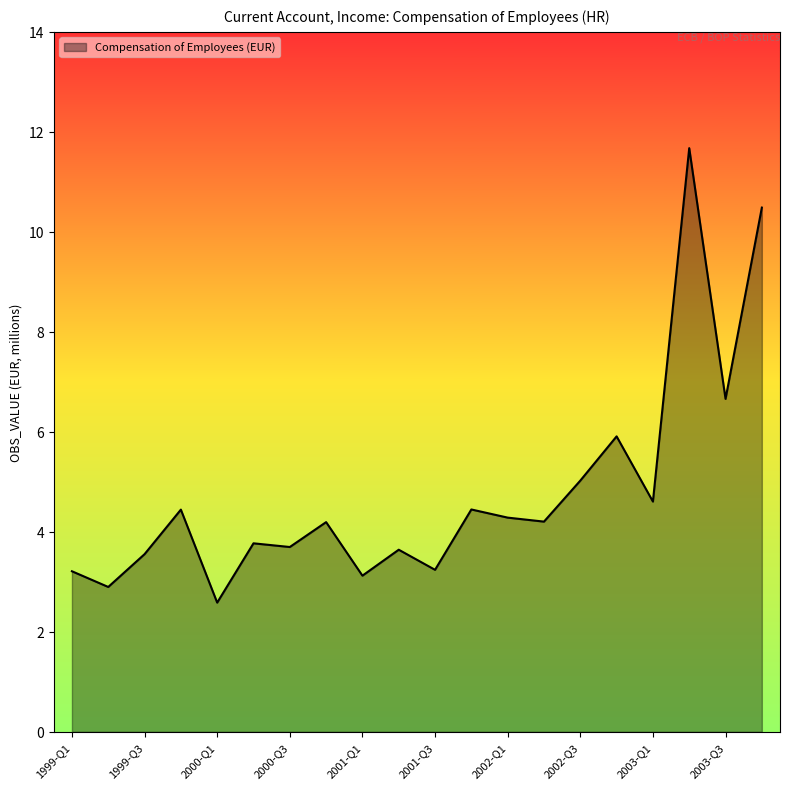

How many values exceed 4?

11